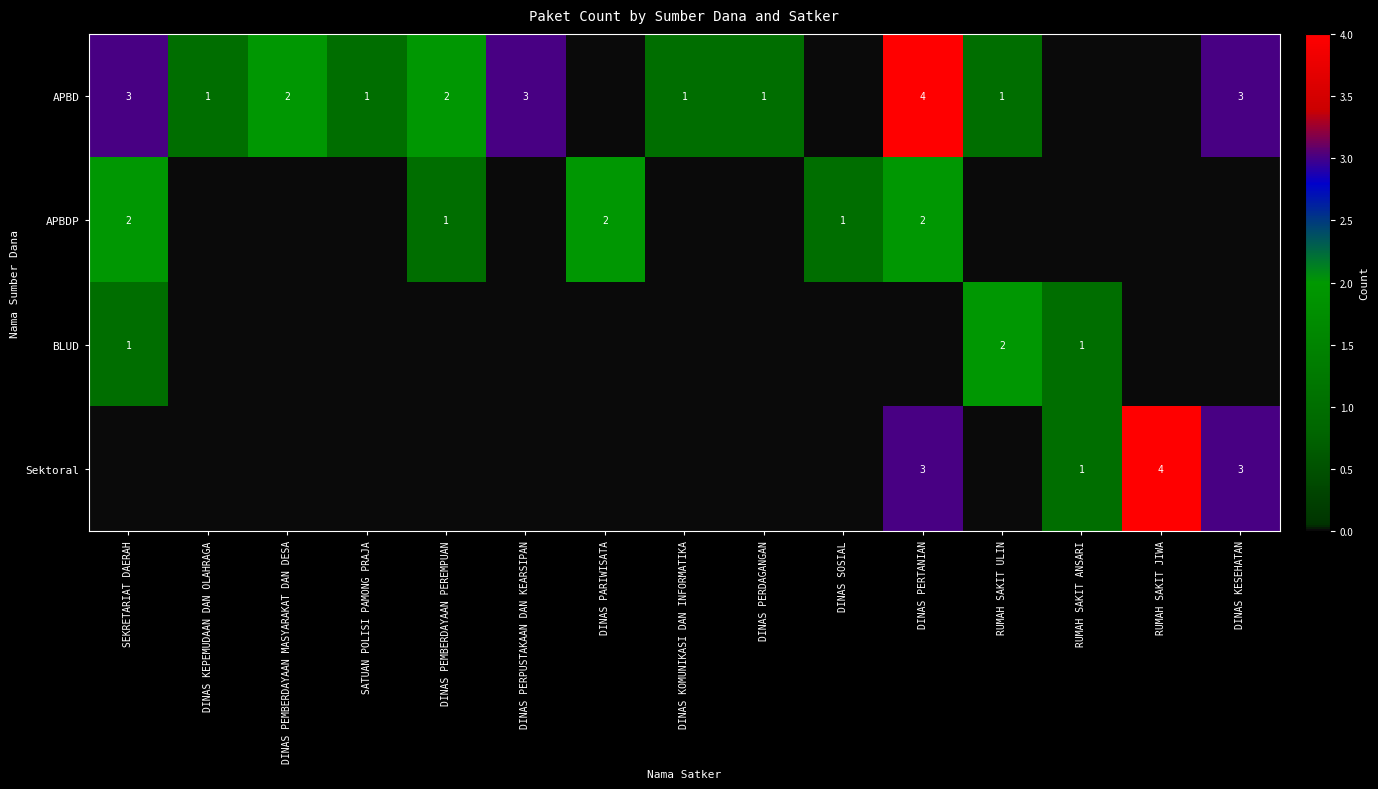

True or false: APBD has a value of 0 at SATUAN POLISI PAMONG PRAJA.

False